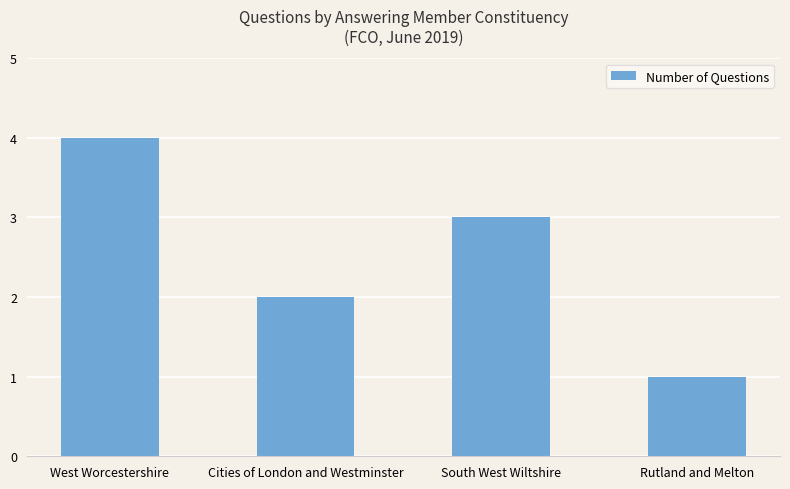

What value does the data have at Cities of London and Westminster?

2